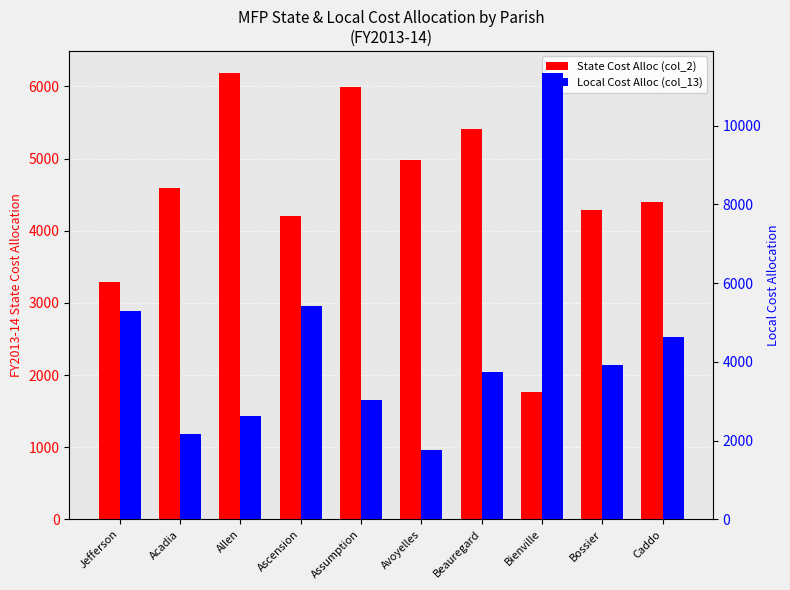

List the labels in order of Local Cost Alloc (col_13) value, largest first.

Bienville, Ascension, Jefferson, Caddo, Bossier, Beauregard, Assumption, Allen, Acadia, Avoyelles